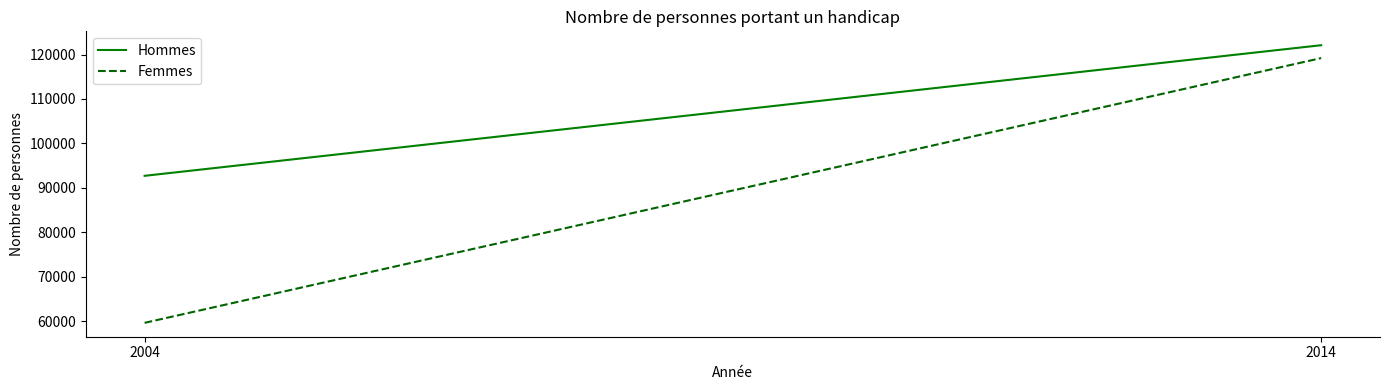

How many values in the Femmes series are below 119200?

1